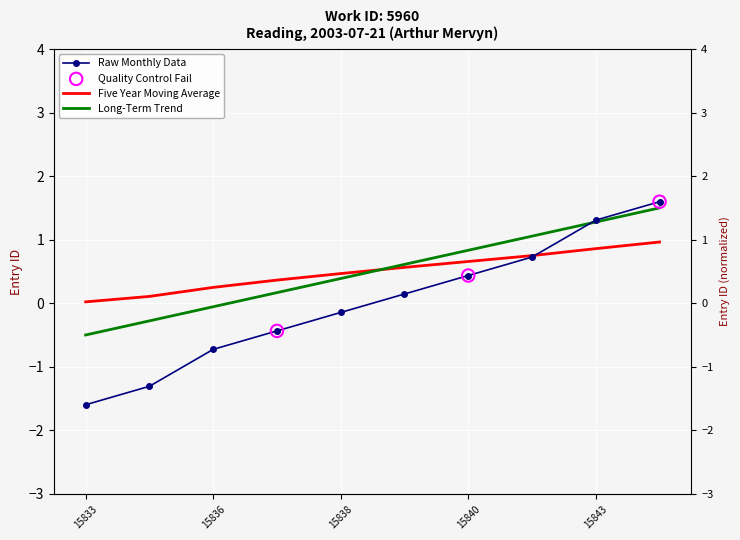

At how many categories does at least one series exceed 0?

10